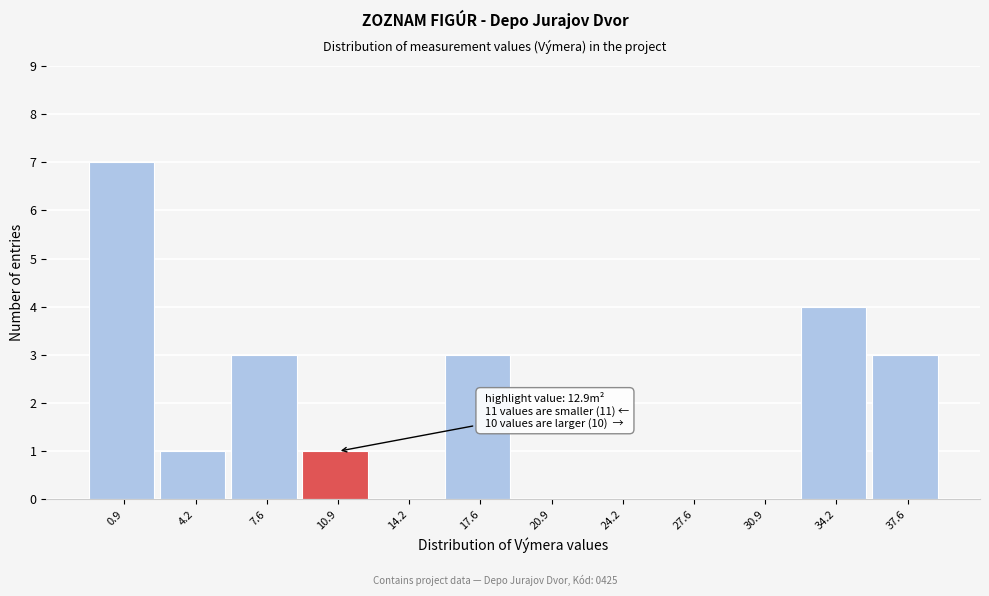

Reading left to right, transcribe all the data shown in this chart.

0.9=7	4.2=1	7.6=3	10.9=1	14.2=0	17.6=3	20.9=0	24.2=0	27.6=0	30.9=0	34.2=4	37.6=3